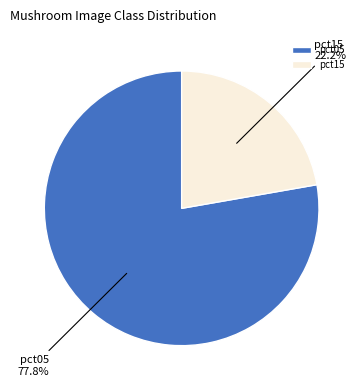

Rank the categories by value from lowest to highest.

pct15, pct05